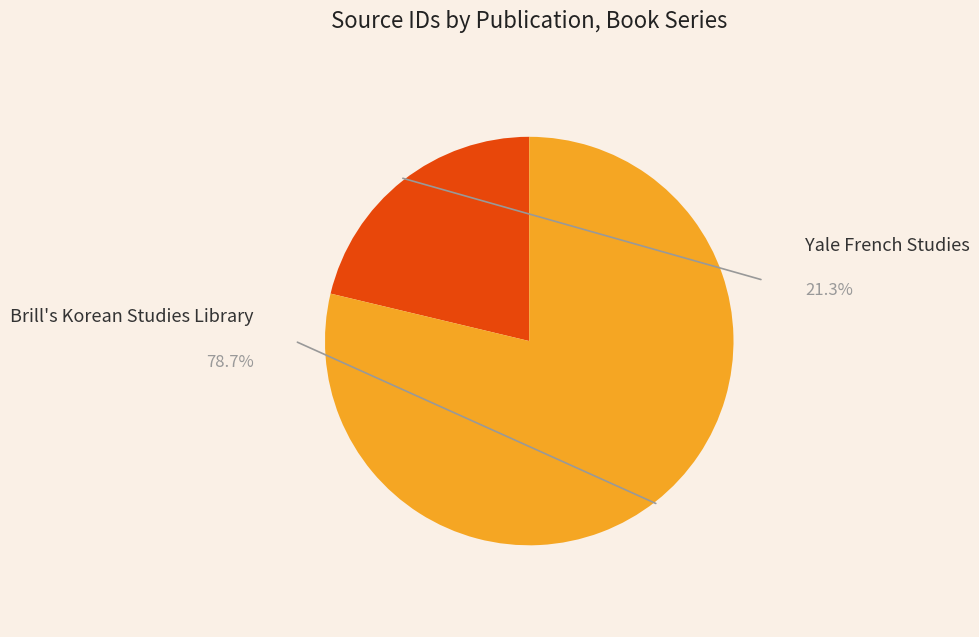

What percentage is the Brill's Korean Studies Library slice, to the nearest percent?

79%